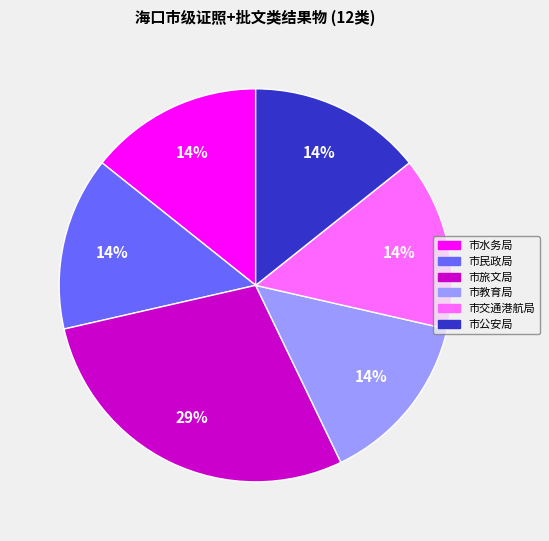

Is it true that 市交通港航局 is 14% of the pie?

True